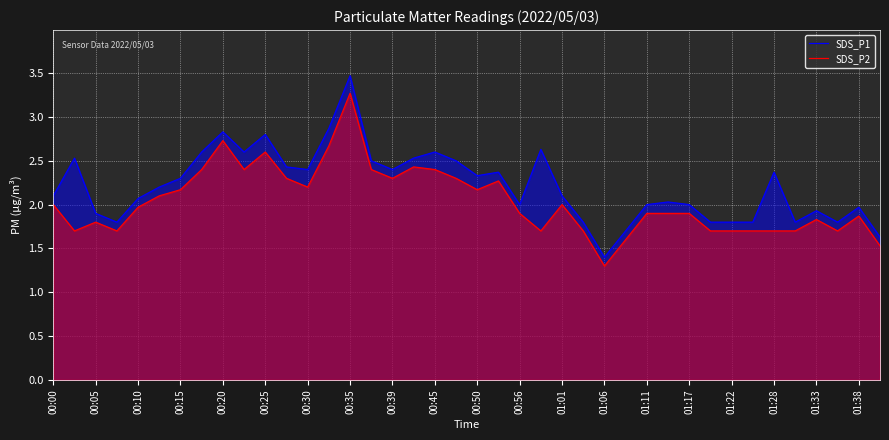

Reading left to right, extract all data points from this chart.

SDS_P1: 2.1	2.5	1.9	1.8	2.1	2.2	2.3	2.6	2.8	2.6	2.8	2.4	2.4	2.9	3.5	2.5	2.4	2.5	2.6	2.5	2.3	2.4	2.0	2.6	2.1	1.8	1.4	1.7	2.0	2.0	2.0	1.8	1.8	1.8	2.4	1.8	1.9	1.8	2.0	1.6
SDS_P2: 2.0	1.7	1.8	1.7	2.0	2.1	2.2	2.4	2.7	2.4	2.6	2.3	2.2	2.7	3.3	2.4	2.3	2.4	2.4	2.3	2.2	2.3	1.9	1.7	2.0	1.7	1.3	1.6	1.9	1.9	1.9	1.7	1.7	1.7	1.7	1.7	1.8	1.7	1.9	1.5